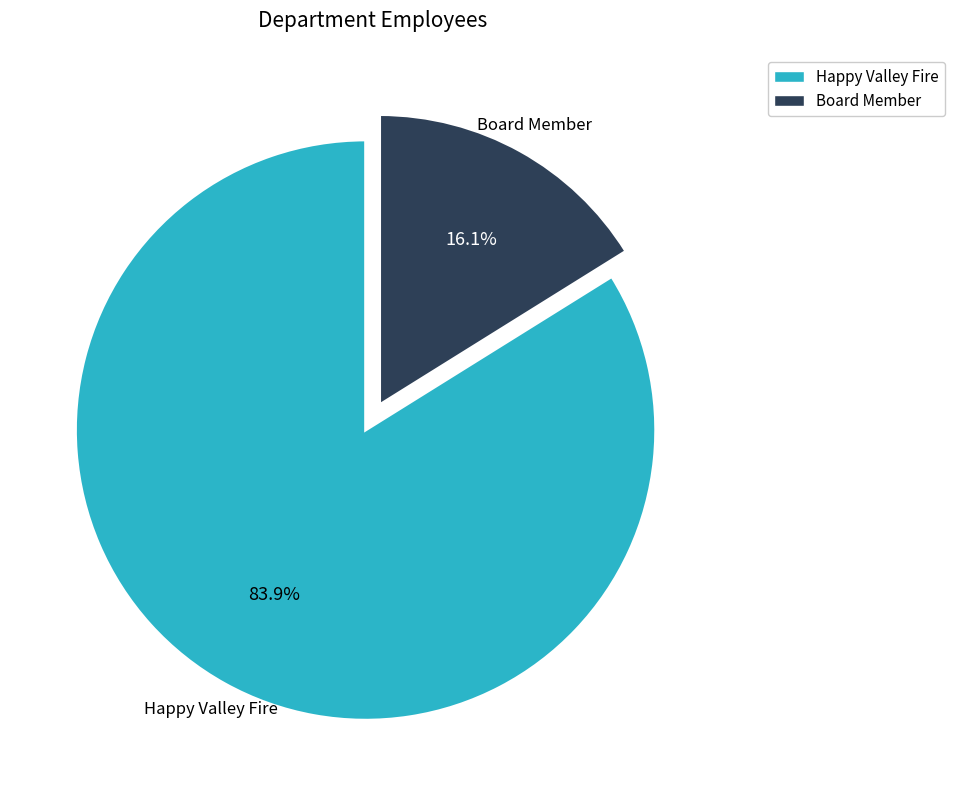

Which slice represents more than half of the pie?

Happy Valley Fire